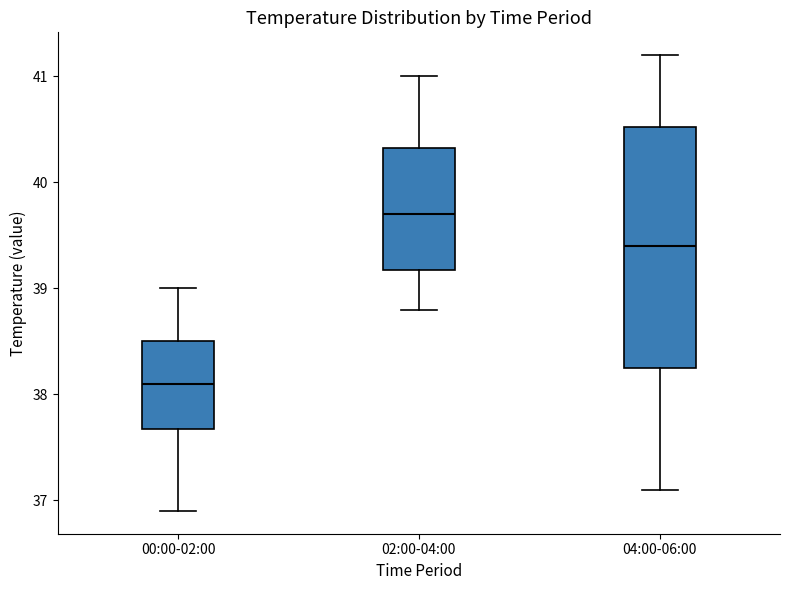

Reading left to right, transcribe this box plot: for each box, give where its median line is, the range the box spans, and where its two whiskers end, as read against the y-axis. The values are not printed on the chart, so give them approximately, as read against the axis.

00:00-02:00: median 38.1, box 37.7 to 38.5, whiskers 36.9 to 39.0
02:00-04:00: median 39.7, box 39.2 to 40.3, whiskers 38.8 to 41.0
04:00-06:00: median 39.4, box 38.3 to 40.5, whiskers 37.1 to 41.2